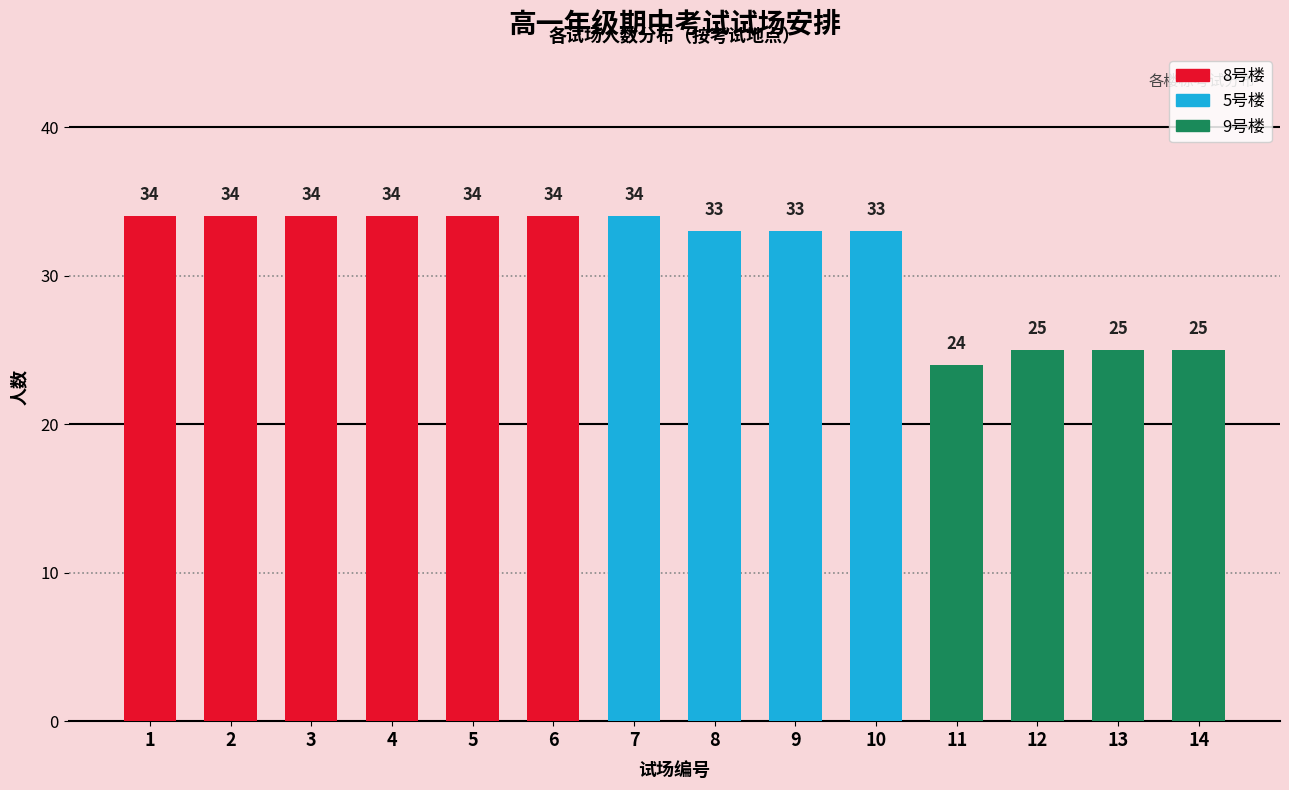

What are all the series names shown in the legend?

8号楼, 5号楼, 9号楼